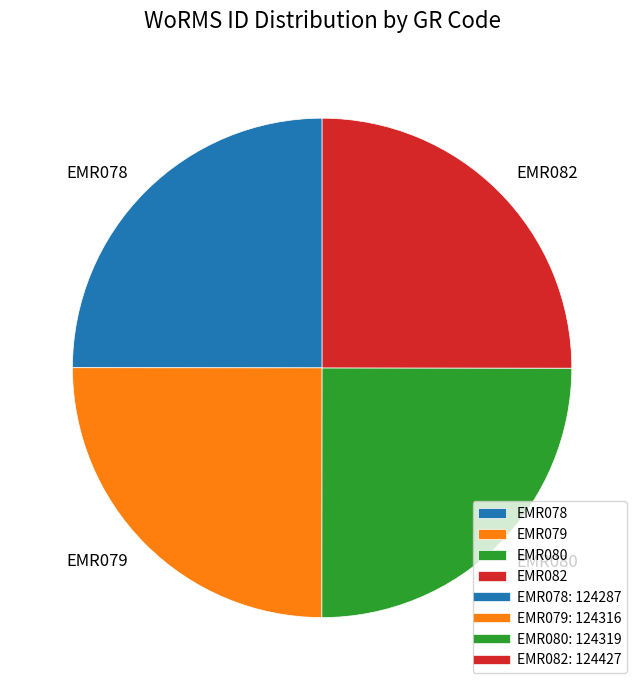

True or false: EMR080 accounts for 37% of the total.

False